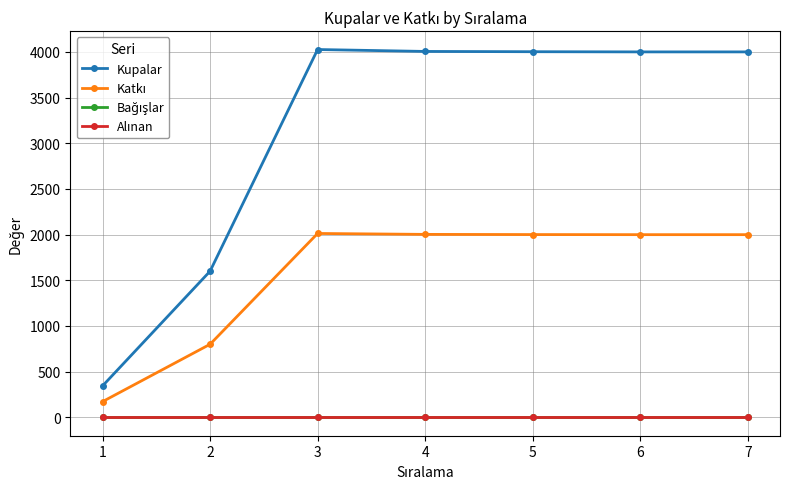

At which label does Kupalar first exceed 4001?

3